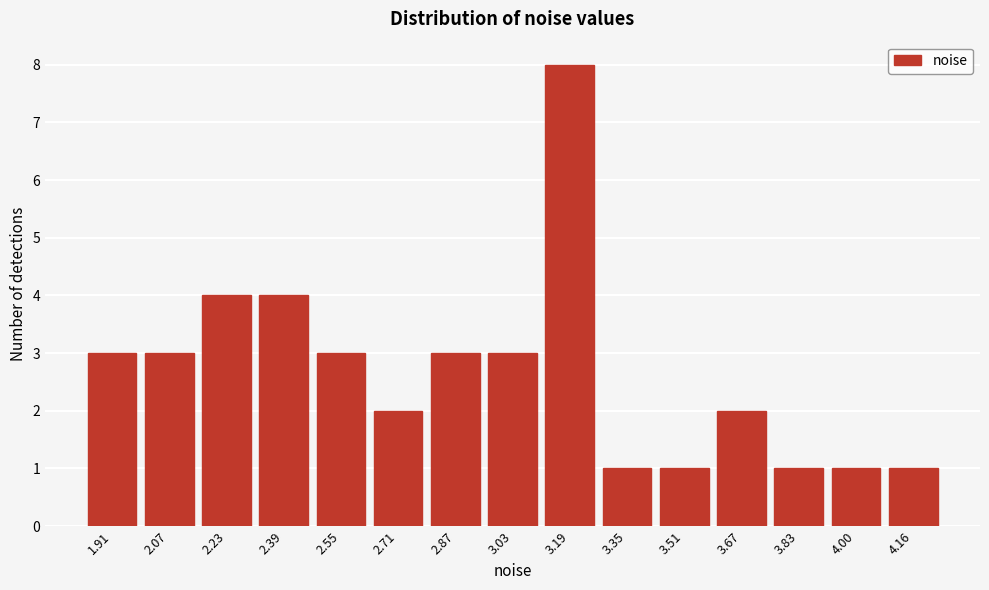

Reading left to right, what are all the values shown in this chart?

3	3	4	4	3	2	3	3	8	1	1	2	1	1	1